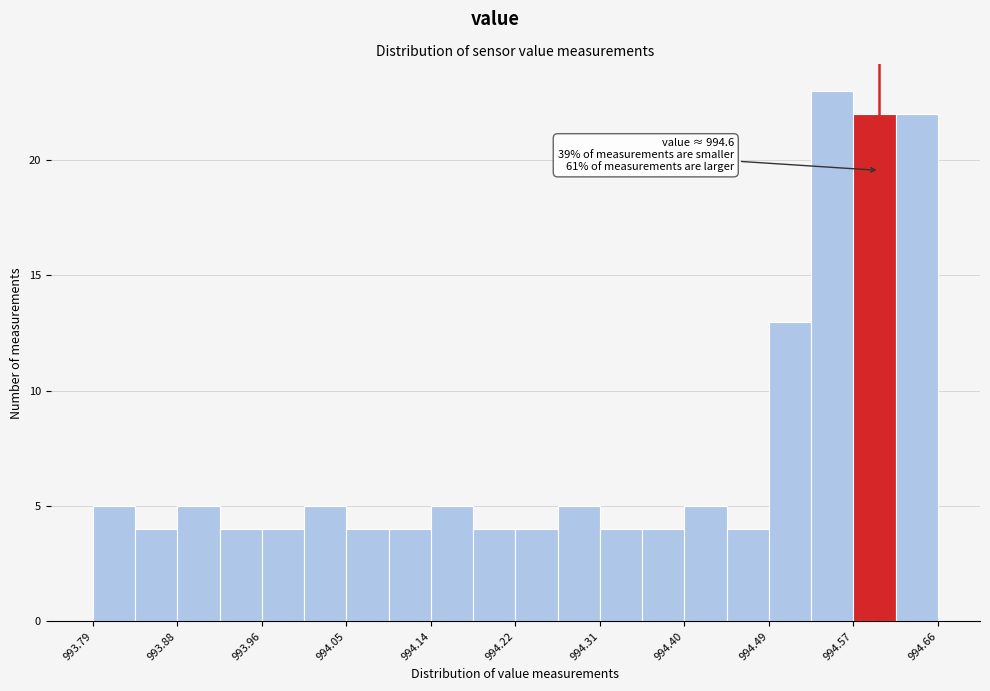

Which range on the x-axis has the tallest bar?

994.53 to 994.57